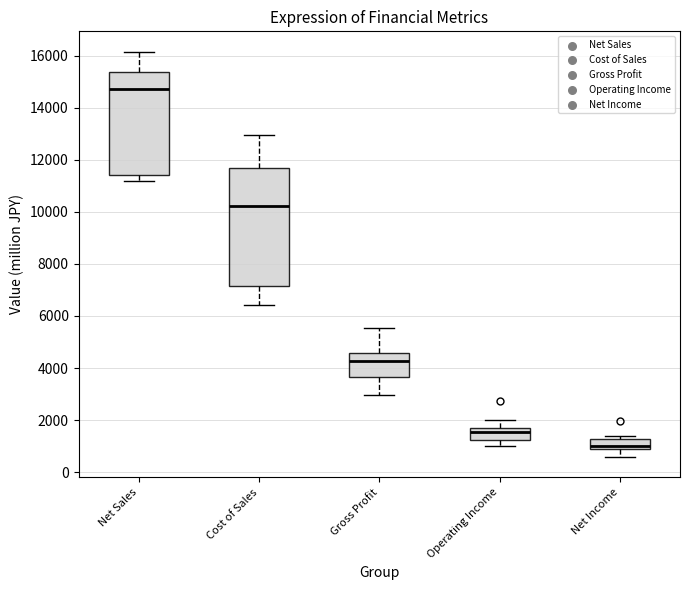

Reading left to right, transcribe this box plot: for each box, give where its median line is, the range the box spans, and where its two whiskers end, as read against the y-axis. The values are not printed on the chart, so give them approximately, as read against the axis.

Net Sales: median 14600, box 11400 to 15400, whiskers 11200 to 16200
Cost of Sales: median 10200, box 7200 to 11600, whiskers 6400 to 13000
Gross Profit: median 4200, box 3600 to 4600, whiskers 3000 to 5600
Operating Income: median 1600, box 1200 to 1800, whiskers 1000 to 2000
Net Income: median 1000, box 800 to 1200, whiskers 600 to 1400